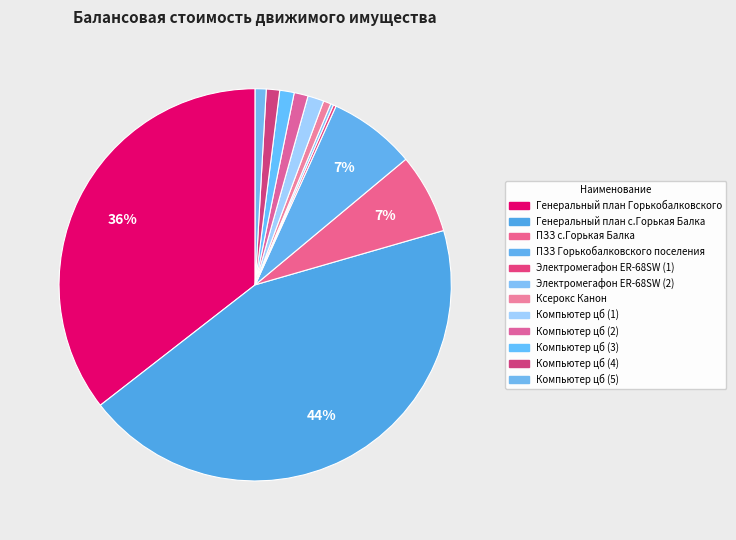

What is the ratio of the value at Генеральный план с.Горькая Балка to the value at Компьютер цб (5)?

48.7